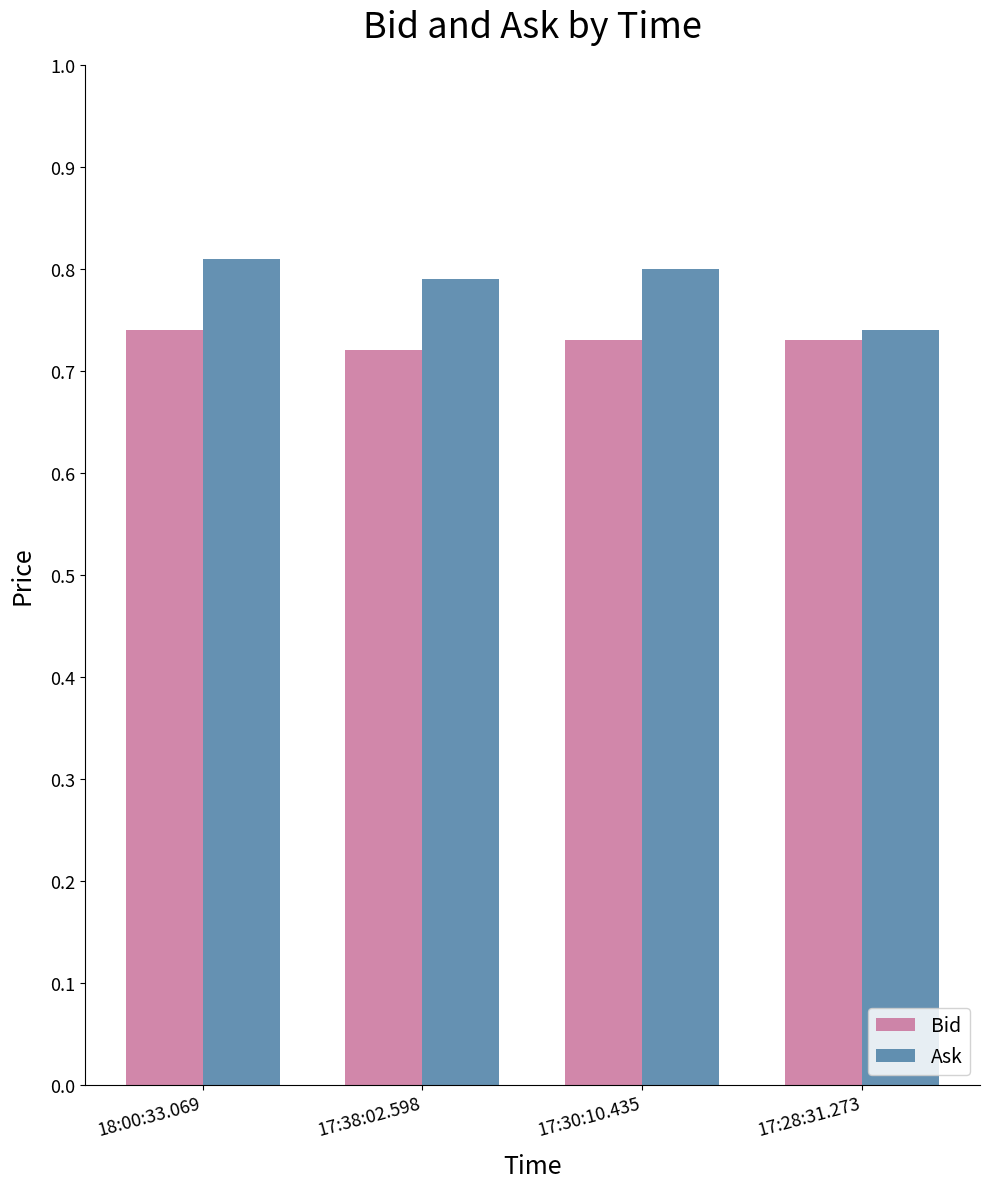

Count the Bid values in the range 0 to 1.

4